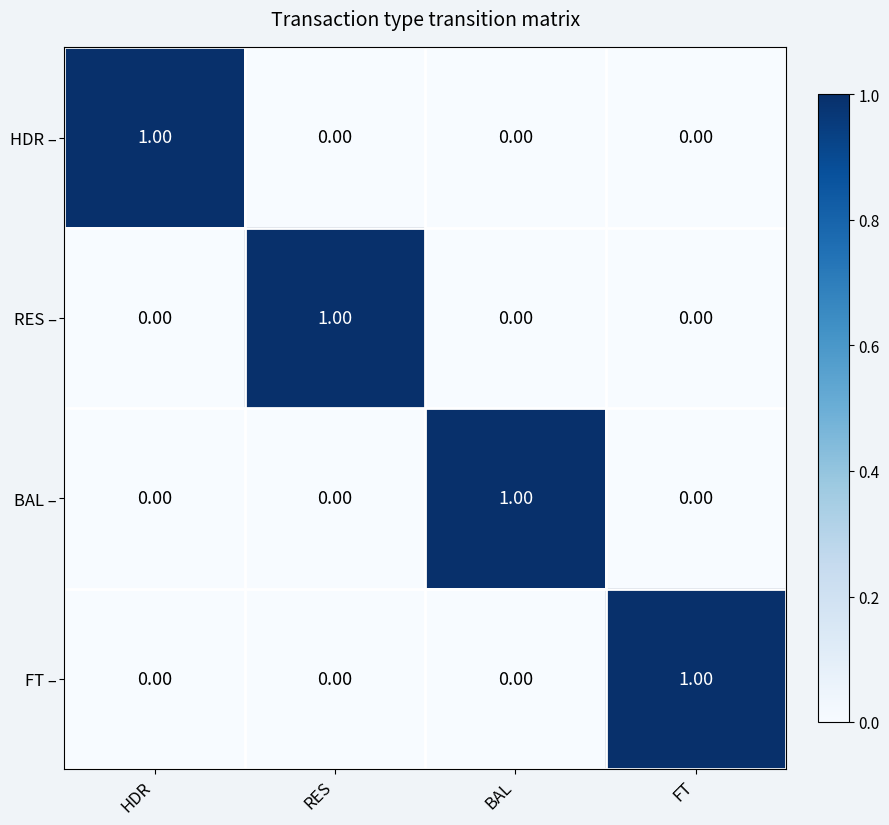

Which category has the highest value in the HDR – series?

HDR